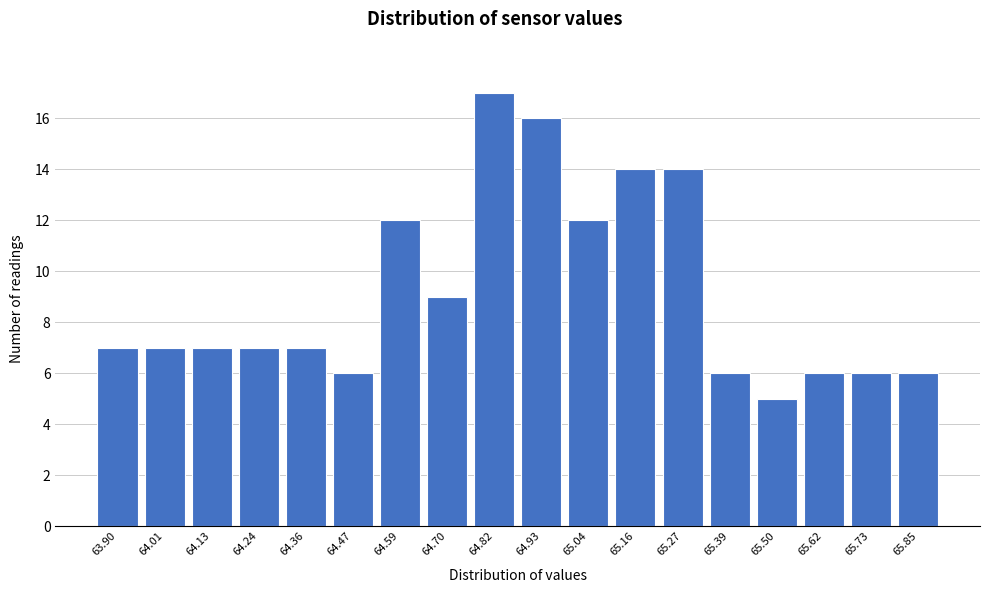

Reading right to left, what are all the values shown in this chart?

65.85=6	65.73=6	65.62=6	65.50=5	65.39=6	65.27=14	65.16=14	65.04=12	64.93=16	64.82=17	64.70=9	64.59=12	64.47=6	64.36=7	64.24=7	64.13=7	64.01=7	63.90=7